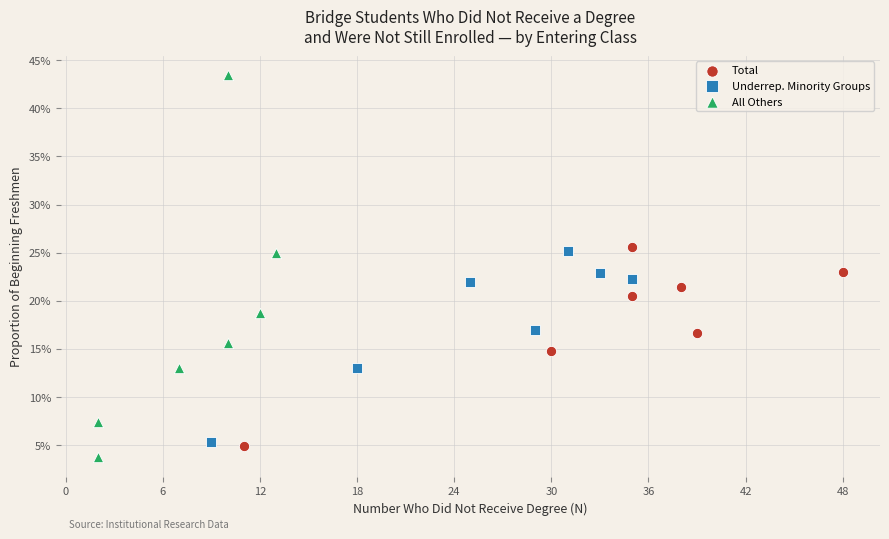

Which series has the widest spread of Y values?

All Others